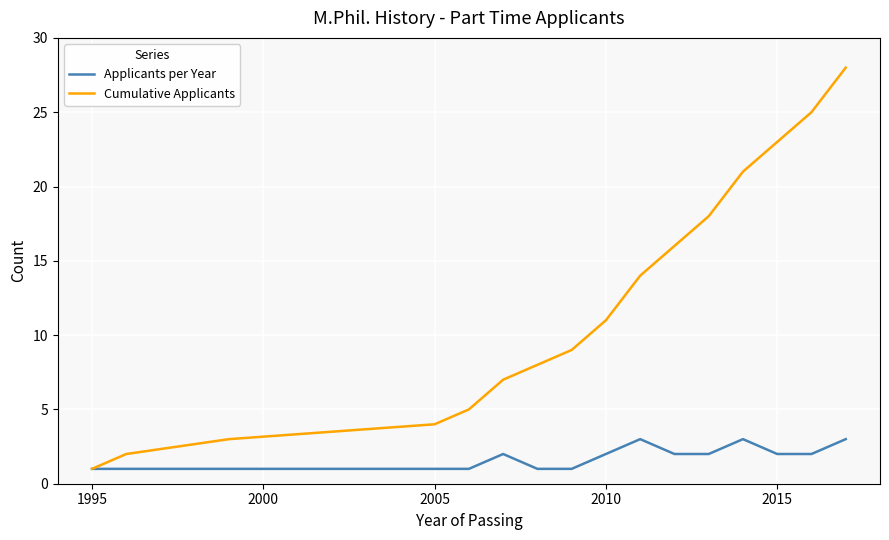

Which series has the largest range (max minus min)?

Cumulative Applicants